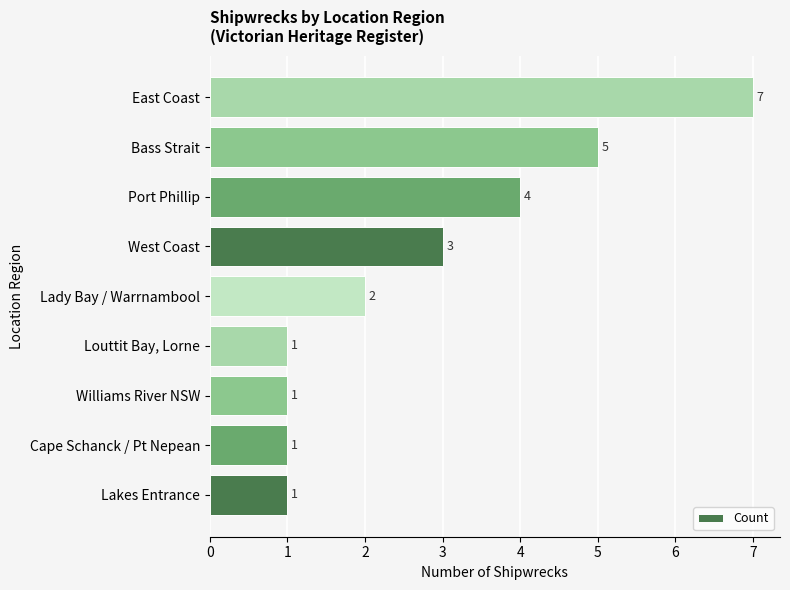

True or false: the data shows 9 at Bass Strait.

False